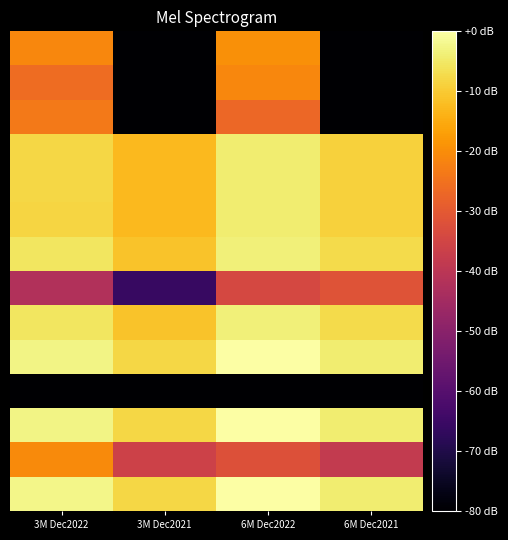

What is the total value across all series at 6M Dec2022?

-233.1